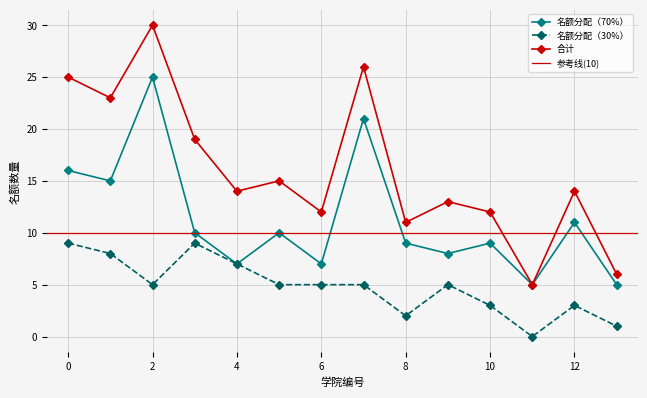

True or false: 名额分配（70%） has more than 0 points higher than both neighbors.

True